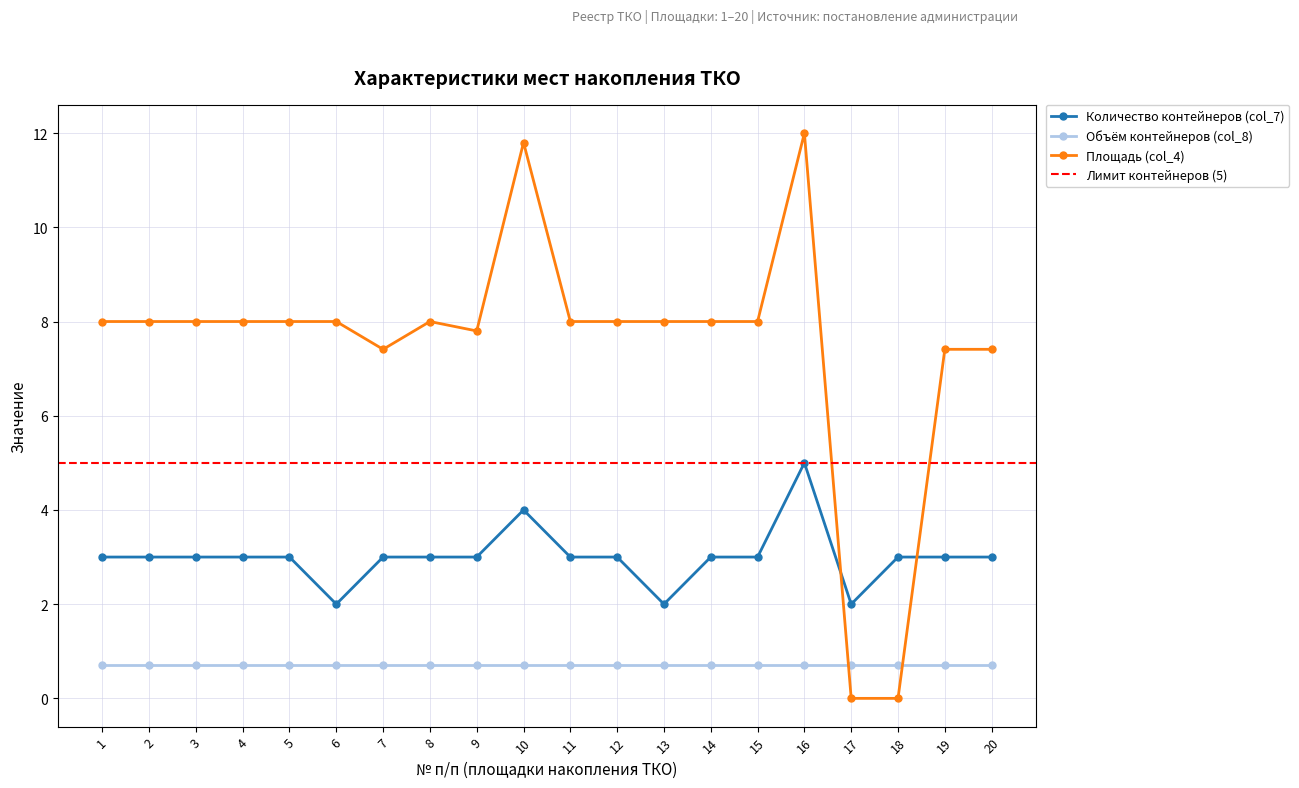

How many intersections are there between Площадь (col_4) and Количество контейнеров (col_7)?

2